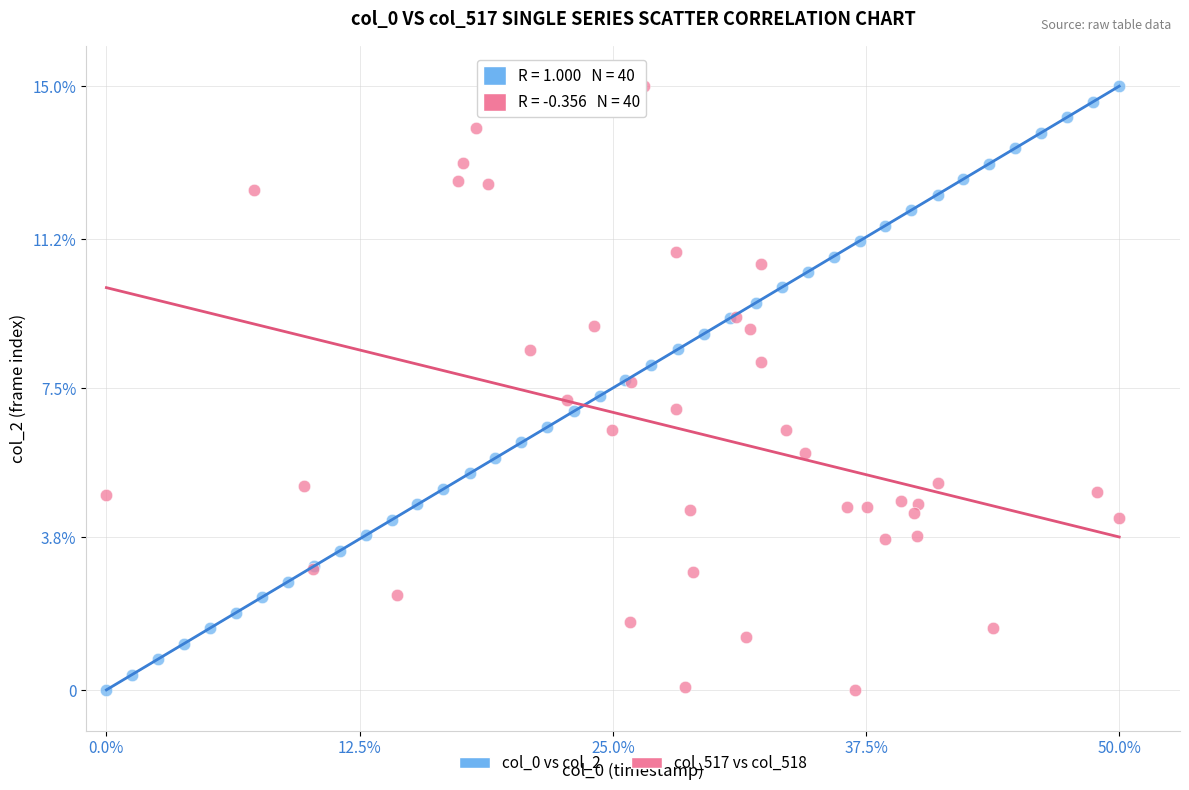

What are all the series names shown in the legend?

col_0 vs col_2, col_517 vs col_518